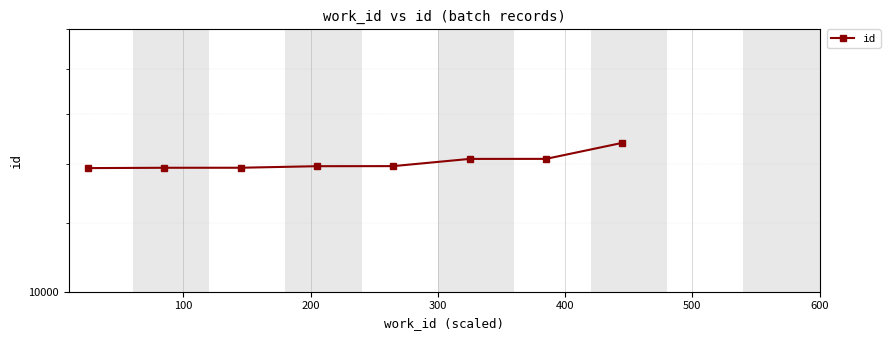

True or false: there are more than 1 points higher than both neighbors.

False